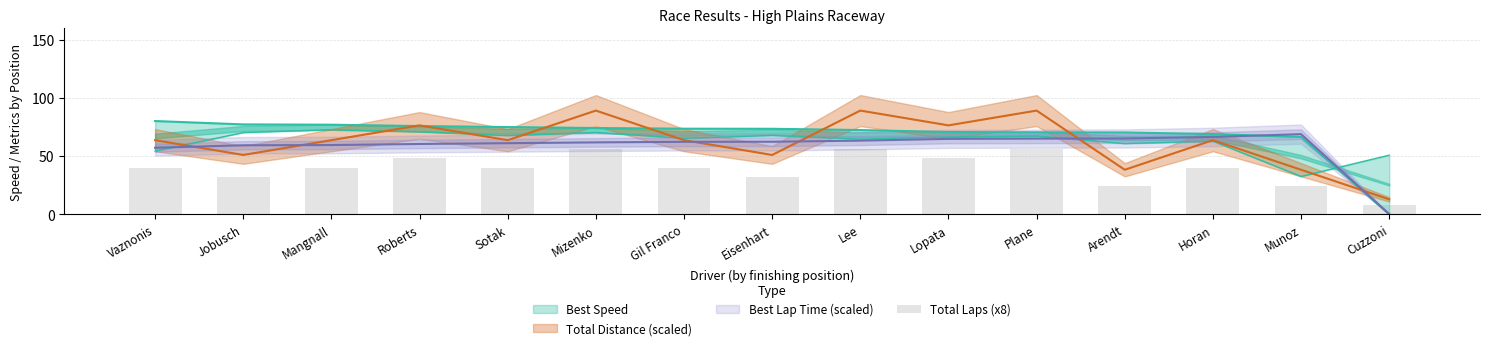

Where is the data nearest to the value 32?

Jobusch